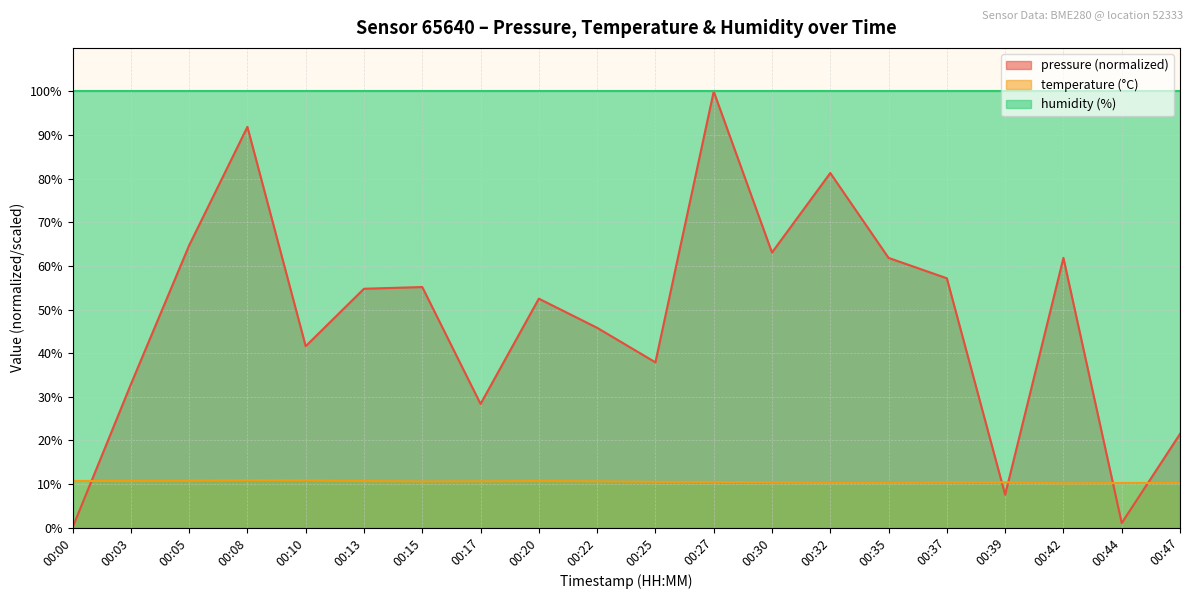

True or false: temperature (°C) and humidity (%) intersect in this chart.

False